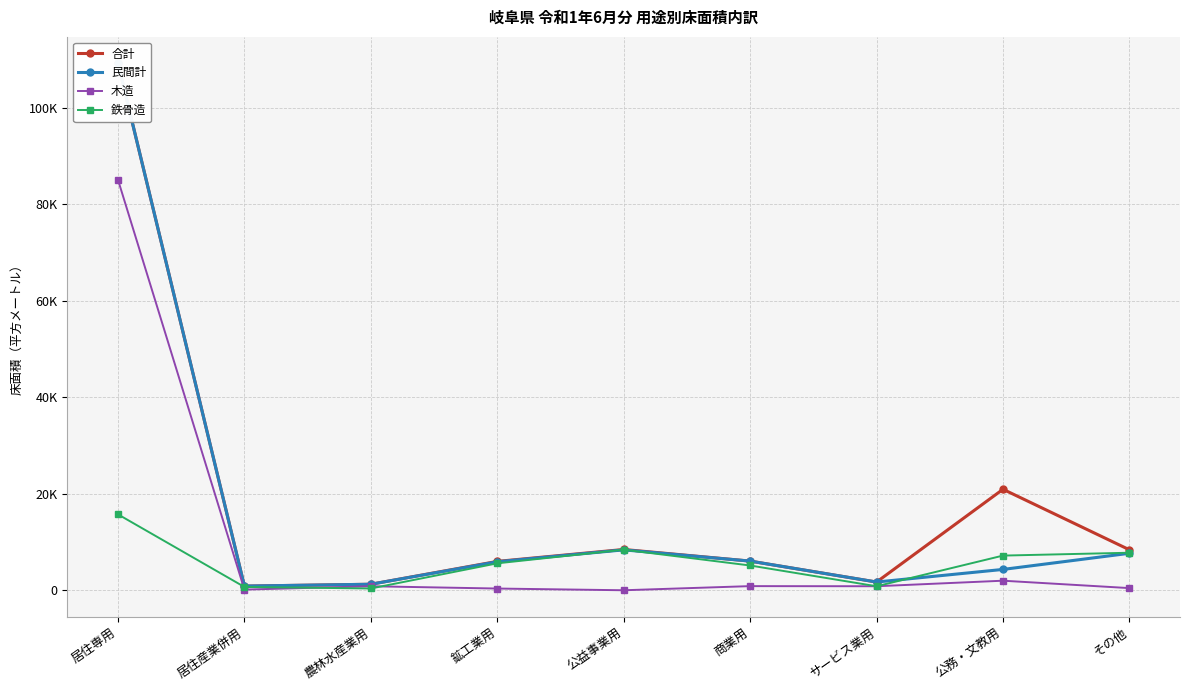

True or false: 民間計 and 木造 intersect in this chart.

False